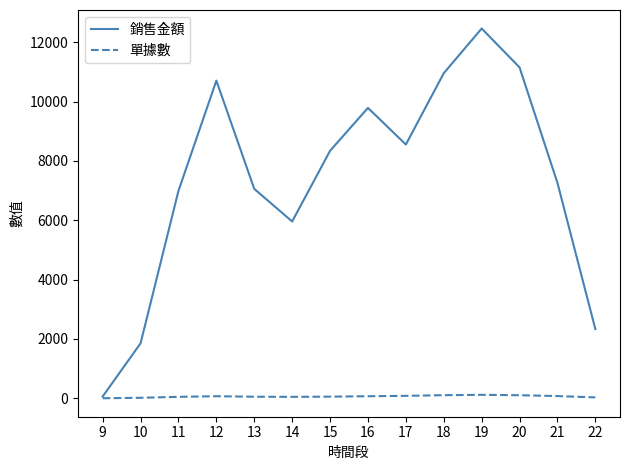

Rank the series by their maximum value, from highest to lowest.

銷售金額, 單據數